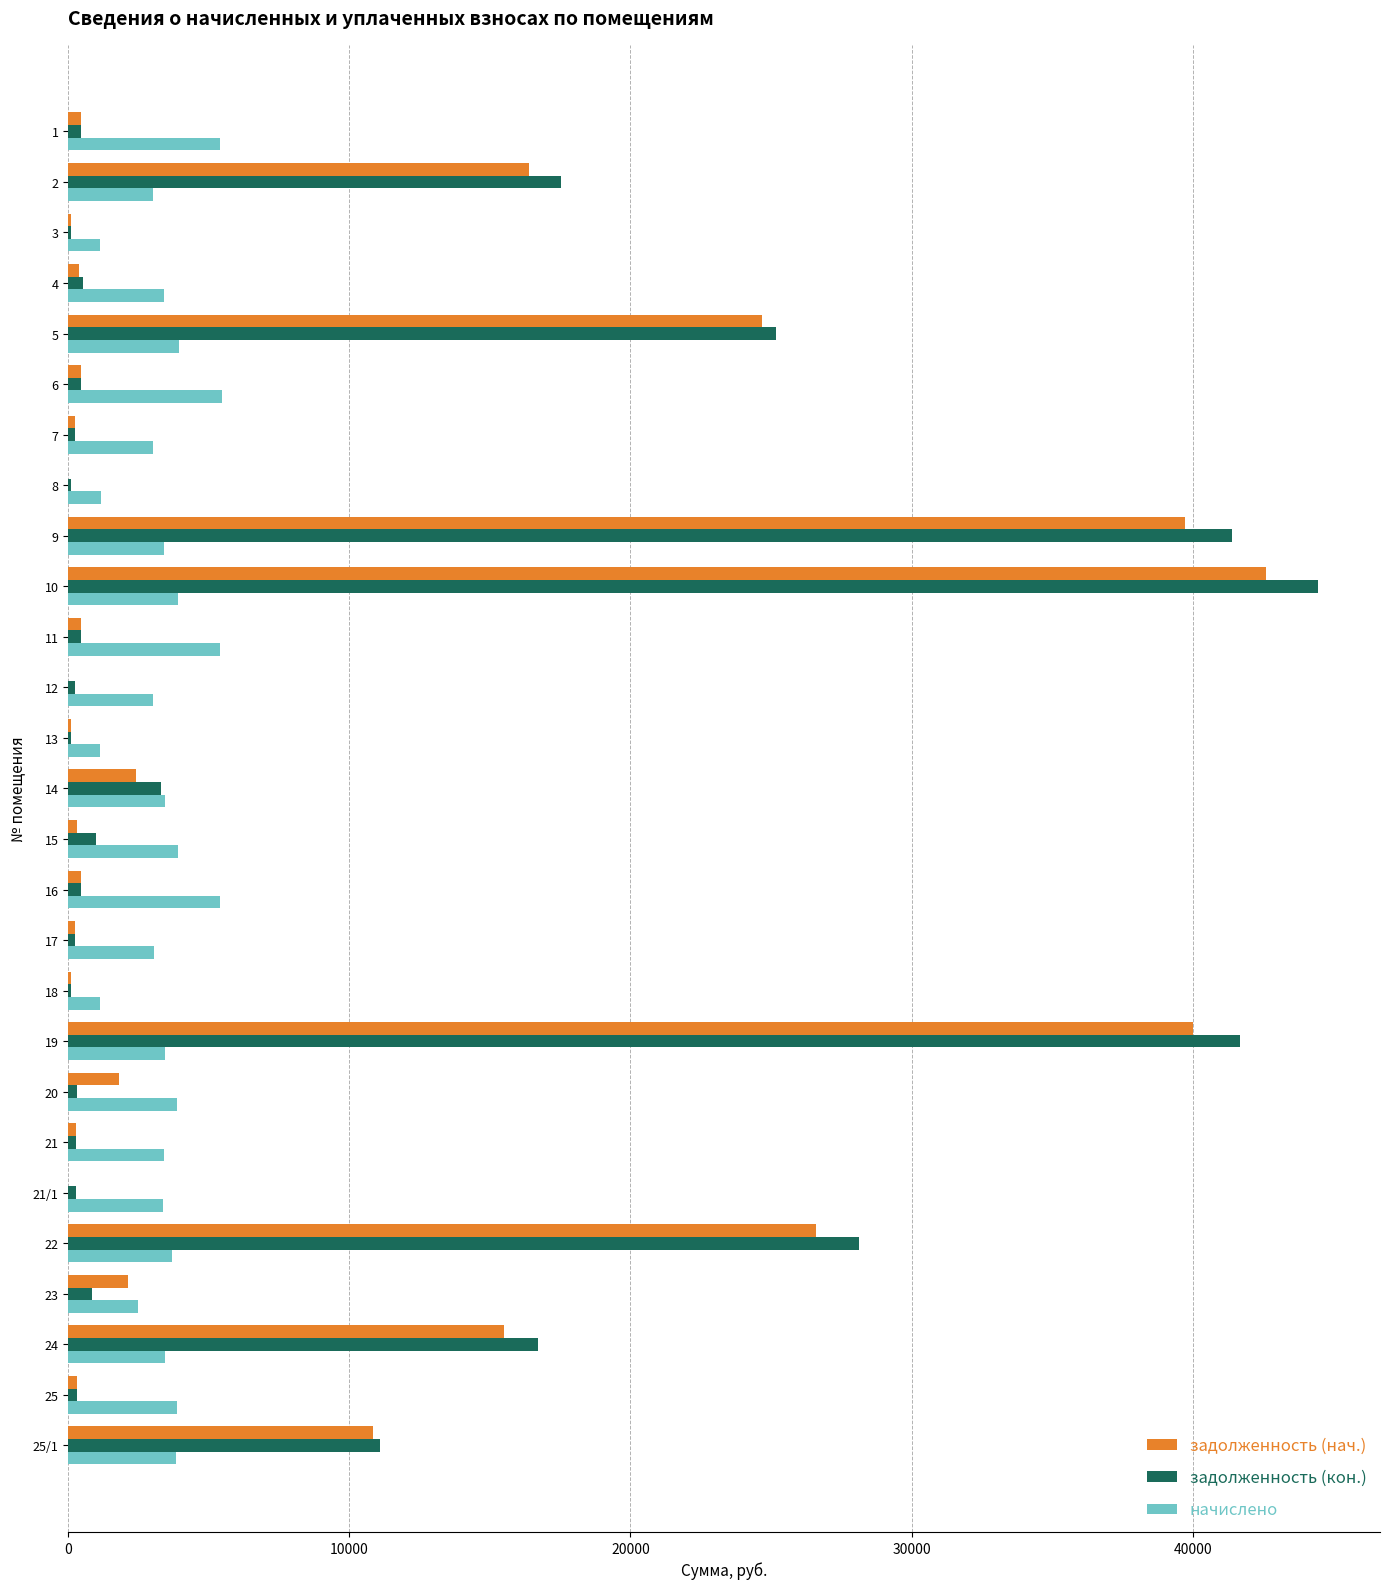

What is the sum of all задолженность (нач.) values?

226621.0